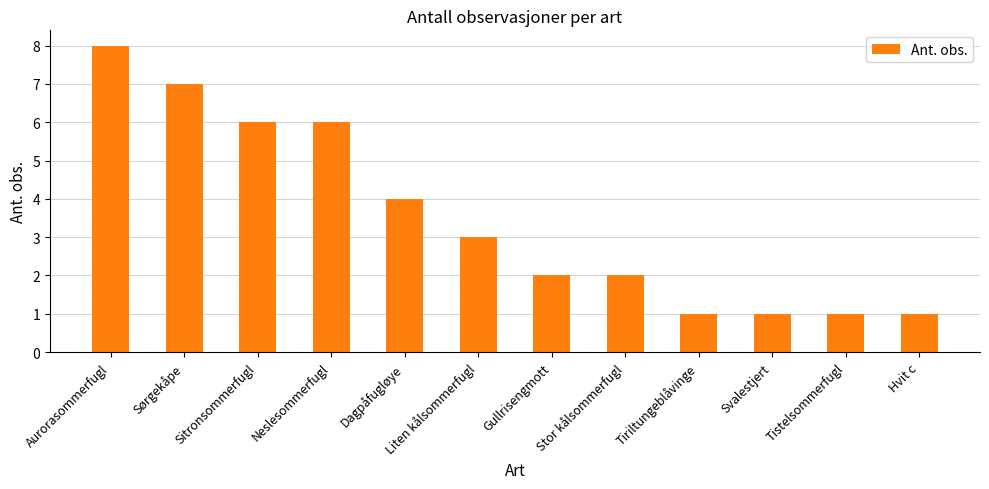

Is it true that the value at Dagpåfugløye is 6?

False